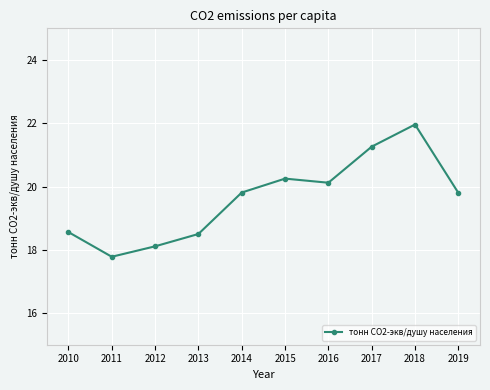

Which has a higher value, 2010 or 2011?

2010